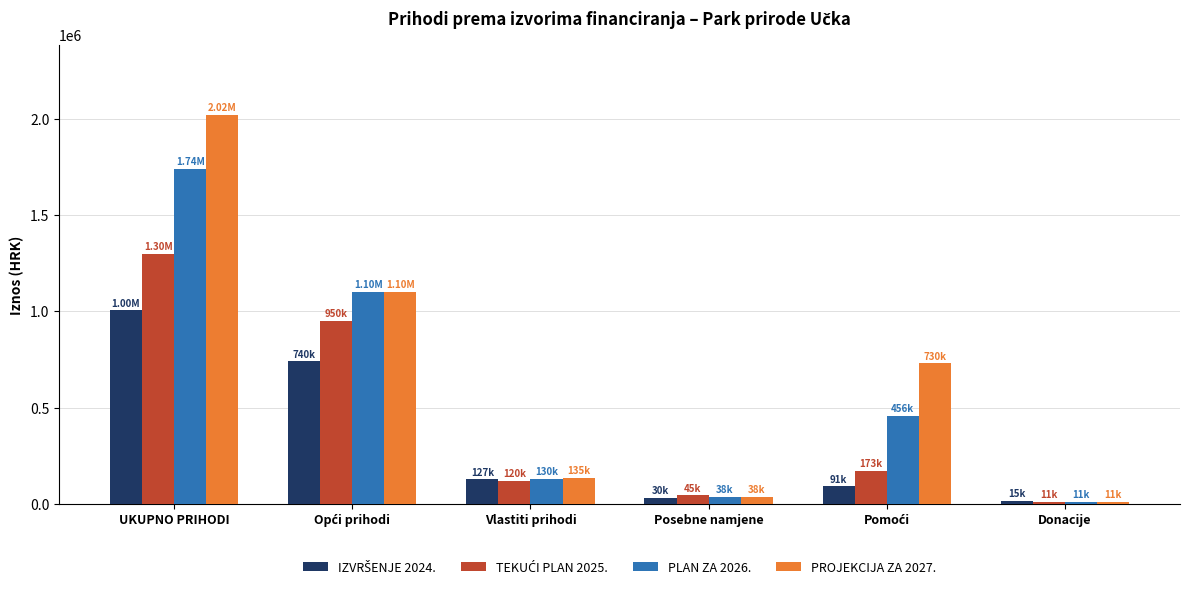

What is the minimum value shown in the chart?

11000.0